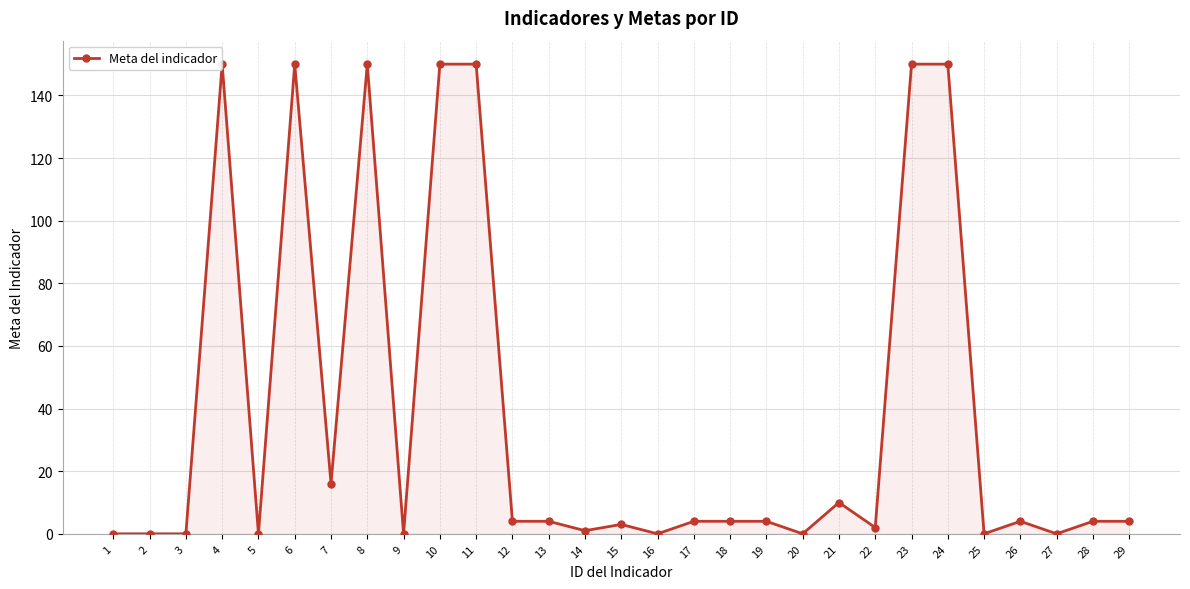

Reading right to left, transcribe all the data shown in this chart.

29=4	28=4	27=0	26=4	25=0	24=150	23=150	22=2	21=10	20=0	19=4	18=4	17=4	16=0	15=3	14=1	13=4	12=4	11=150	10=150	9=0	8=150	7=16	6=150	5=0	4=150	3=0	2=0	1=0